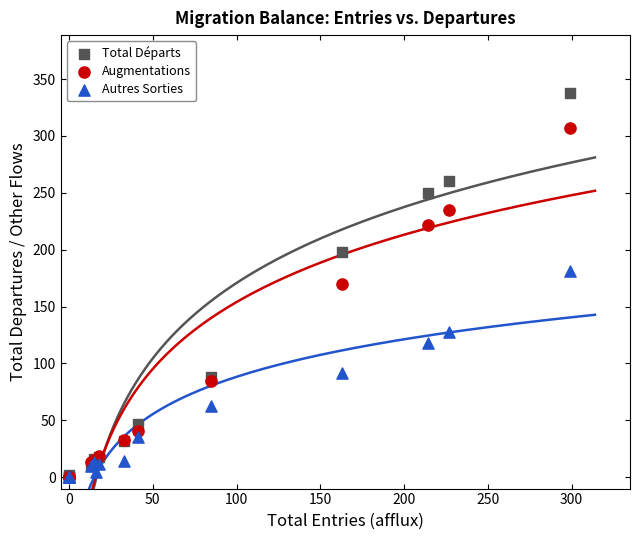

In the Augmentations series, what Y value is closest to 153?

170